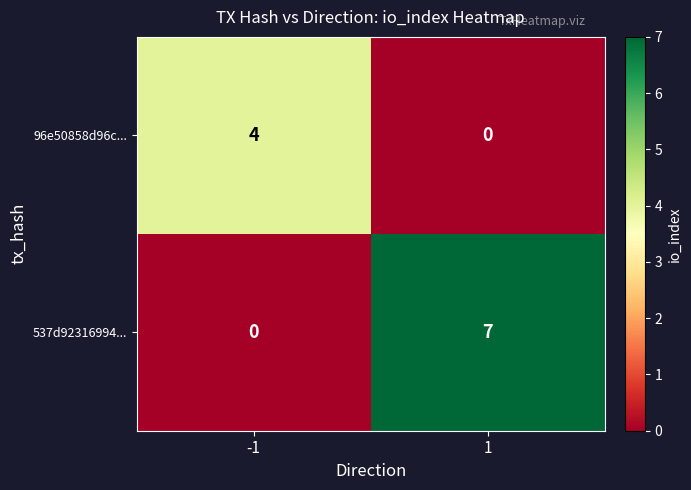

What is the sum of the 96e50858d96c... values at -1 and 1?

4